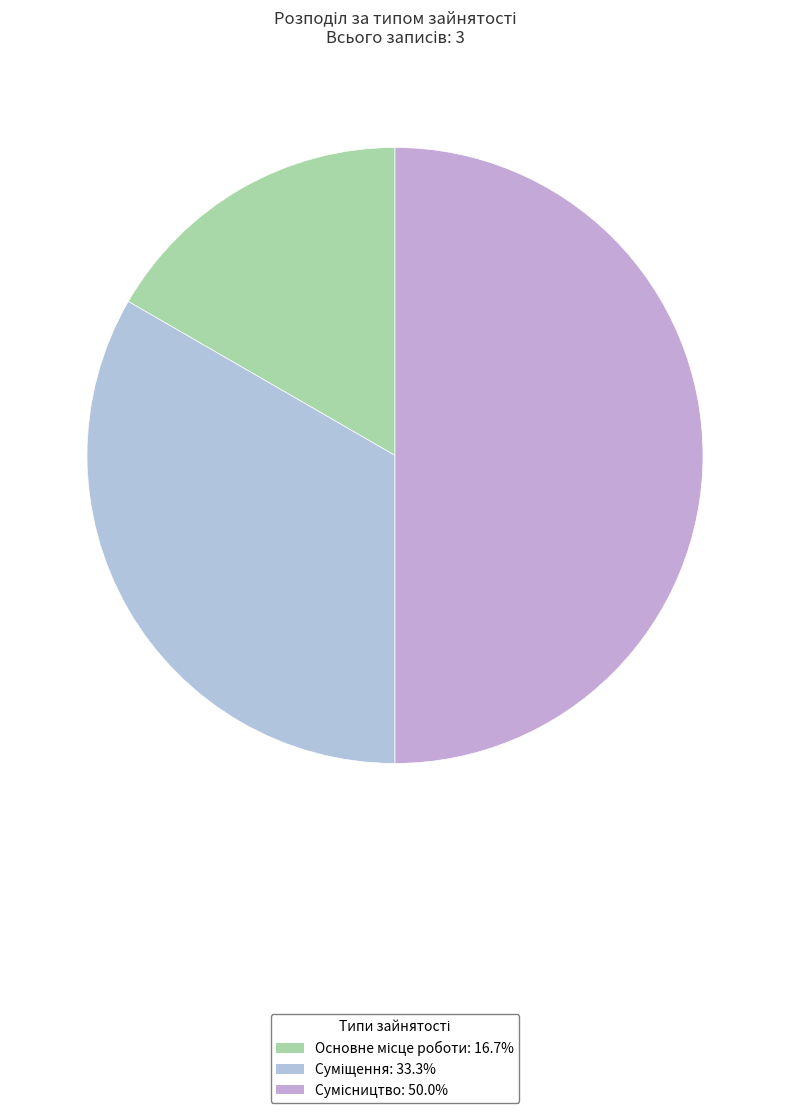

Is it true that Сумісництво is 50% of the pie?

True